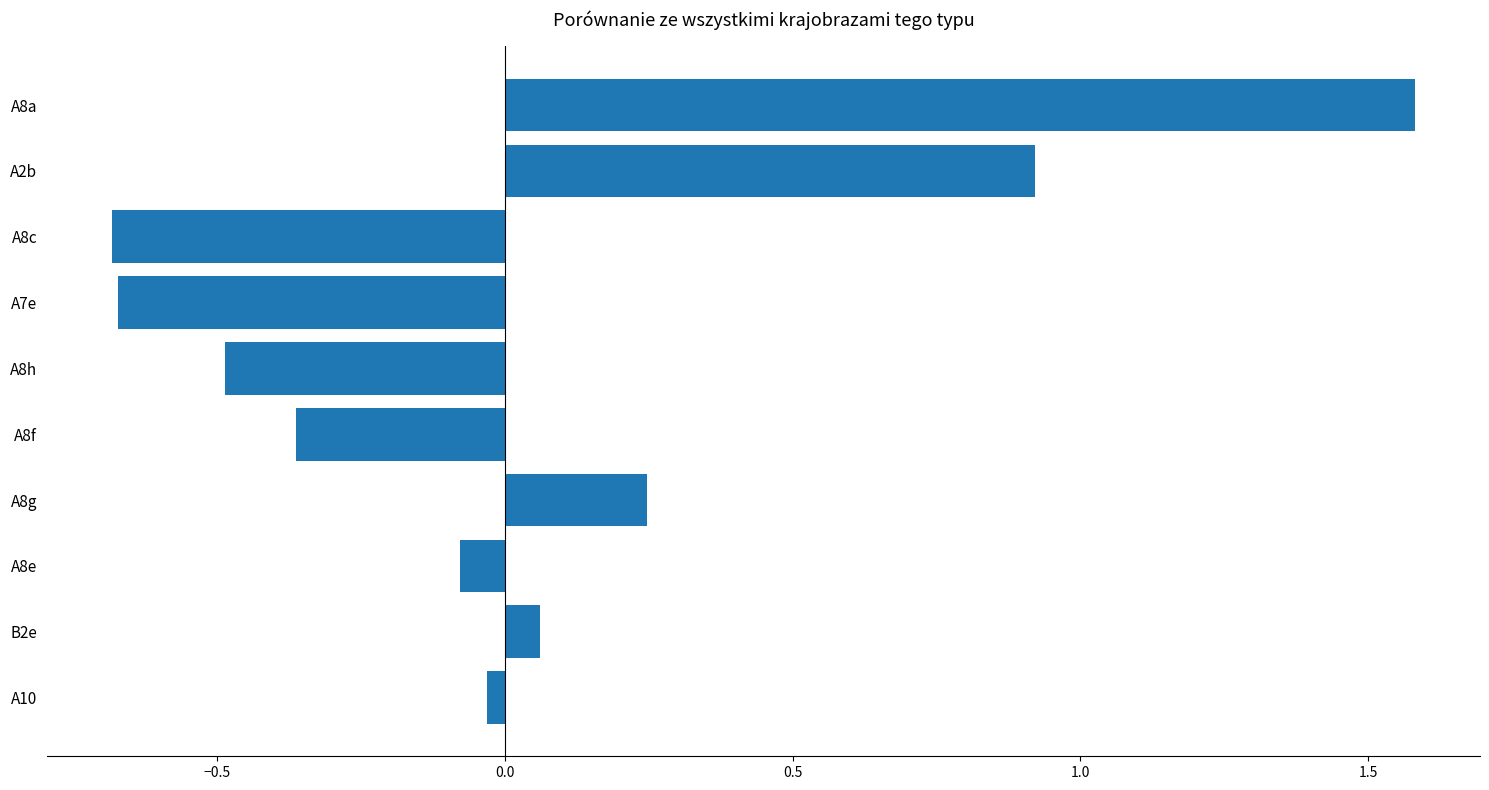

The value at A8f is -0.5. True or false?

False